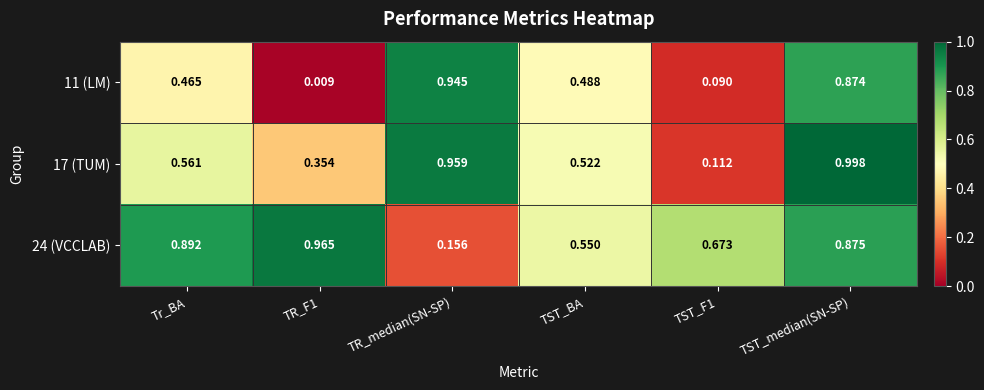

At how many categories does at least one series exceed 0?

6